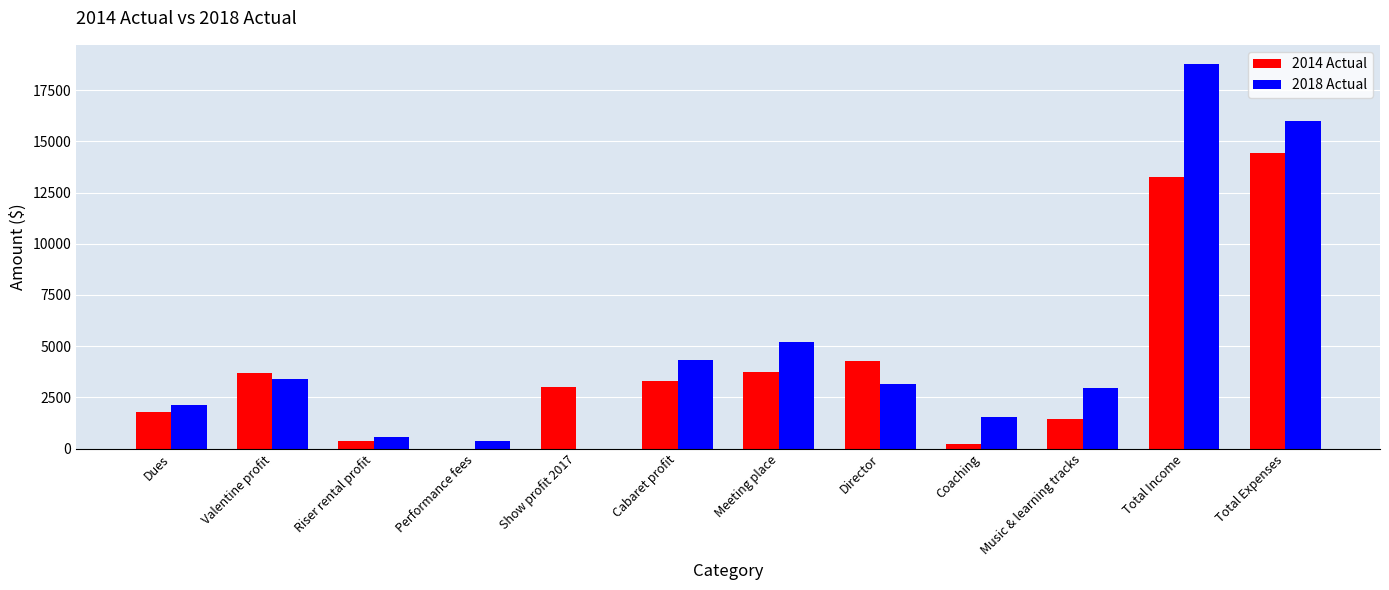

At which category does the chart reach its peak across all series?

Total Income